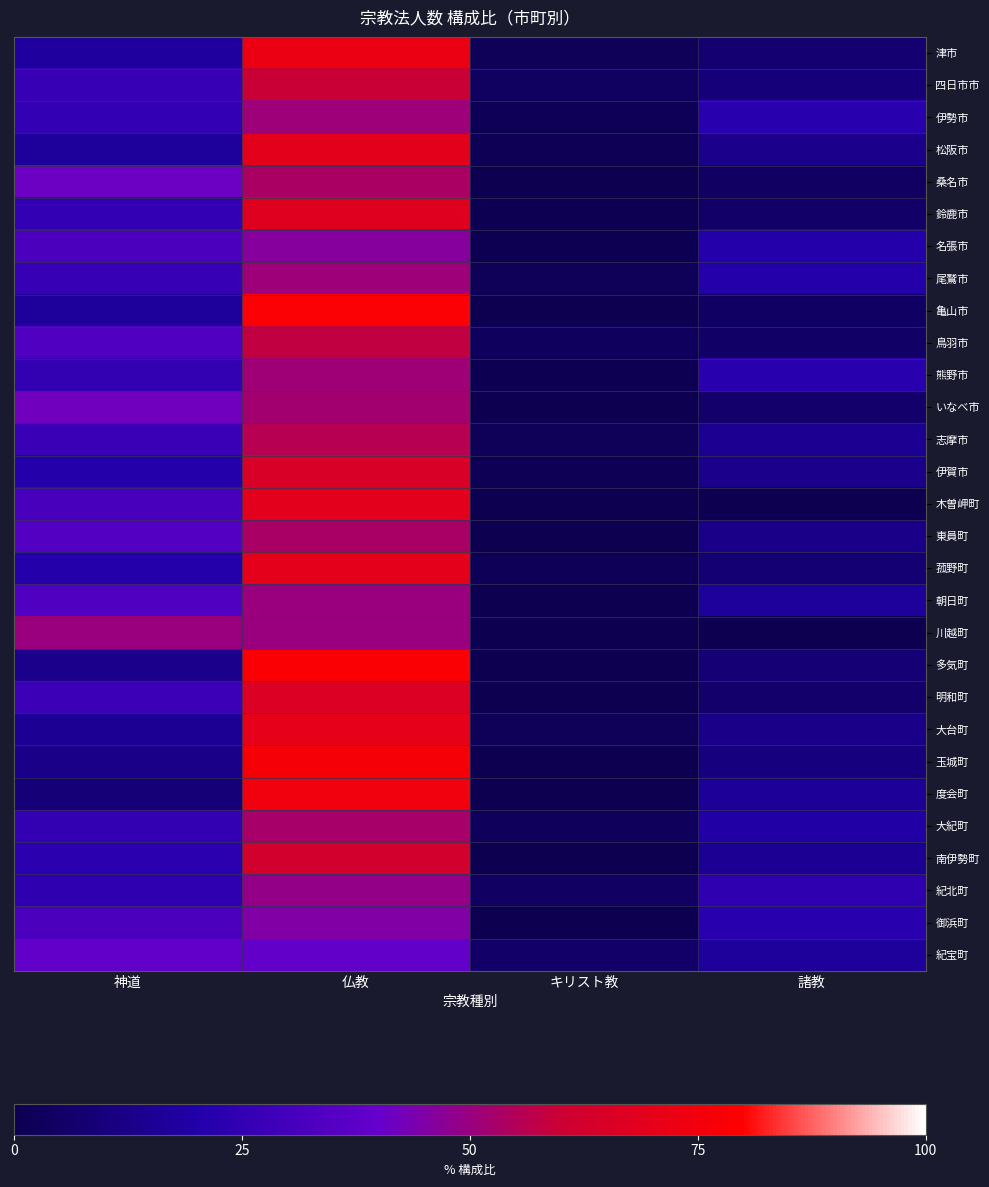

At which category is the sum across all series the highest?

仏教